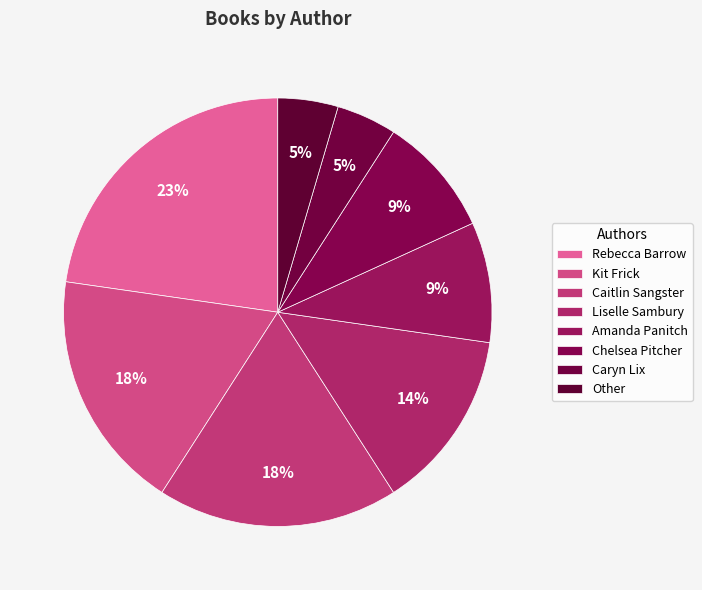

Is it true that Amanda Panitch is 1% of the pie?

False